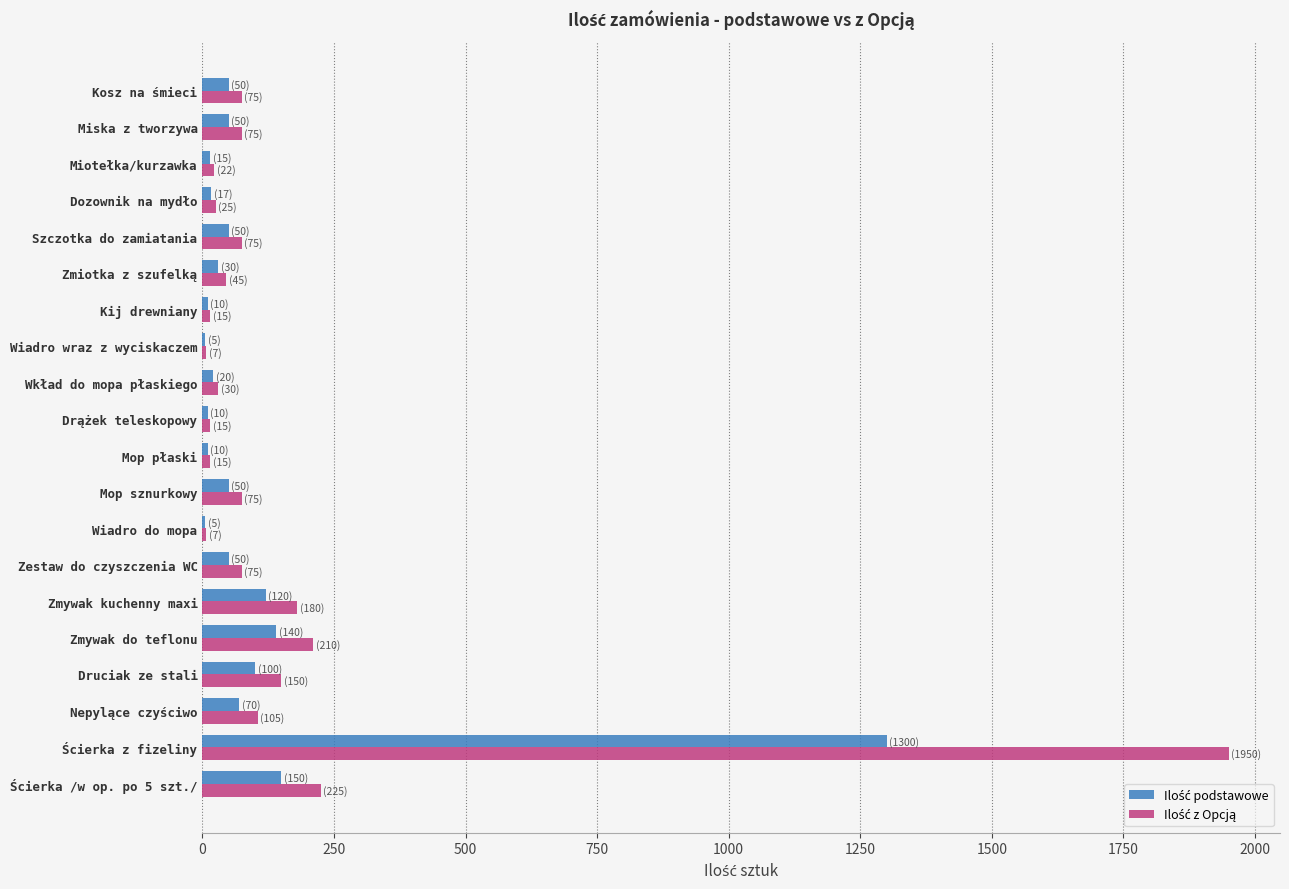

What are all the series names shown in the legend?

Ilość podstawowe, Ilość z Opcją